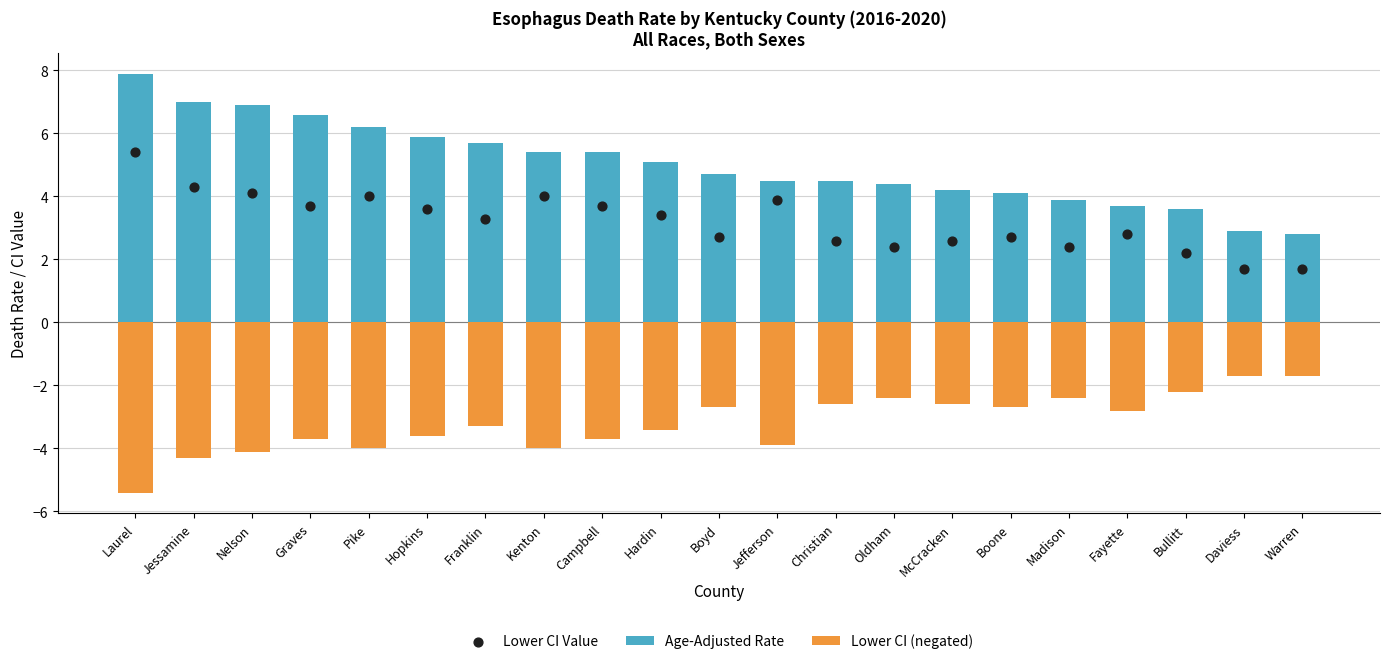

Is the value of Lower CI Value at Jefferson greater than the value of Age-Adjusted Rate at Nelson?

No